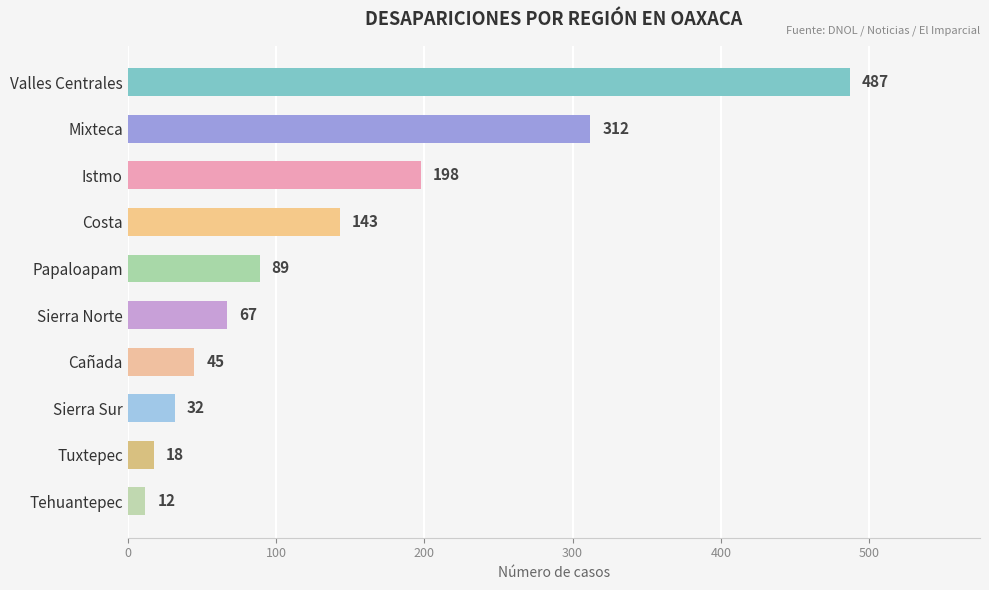

The value at Sierra Norte is 31. True or false?

False